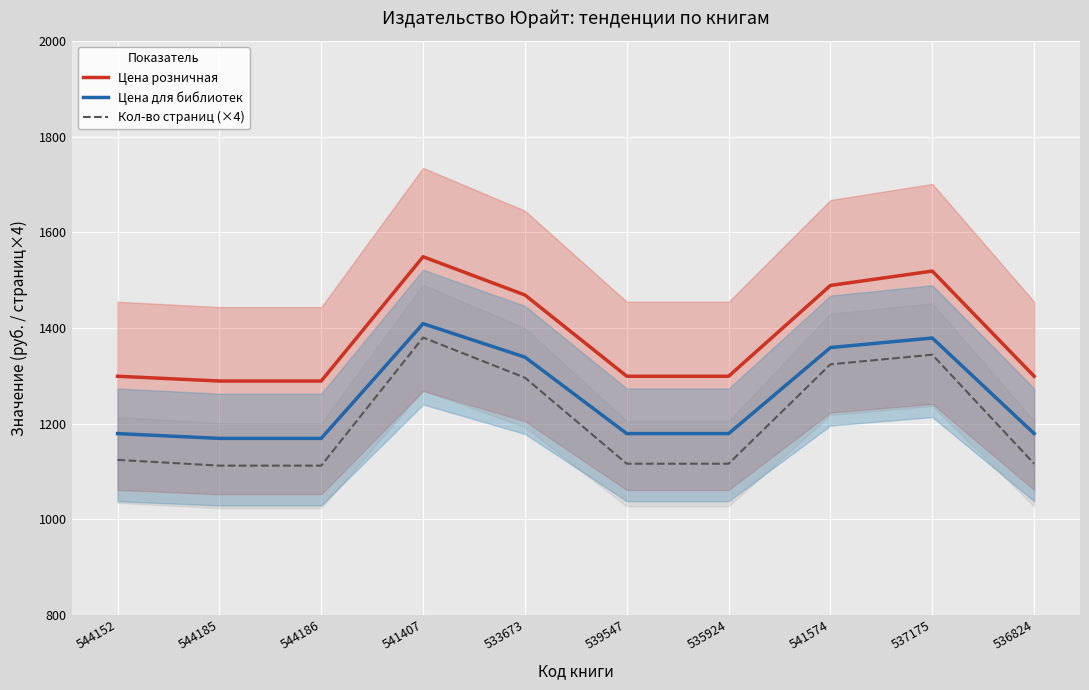

What is the label of the 5th point from the left?

533673